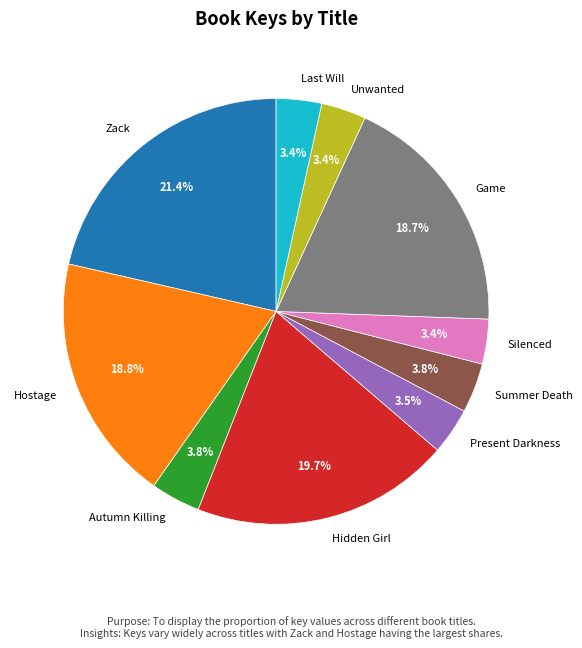

Which category has the biggest portion of the pie?

Zack